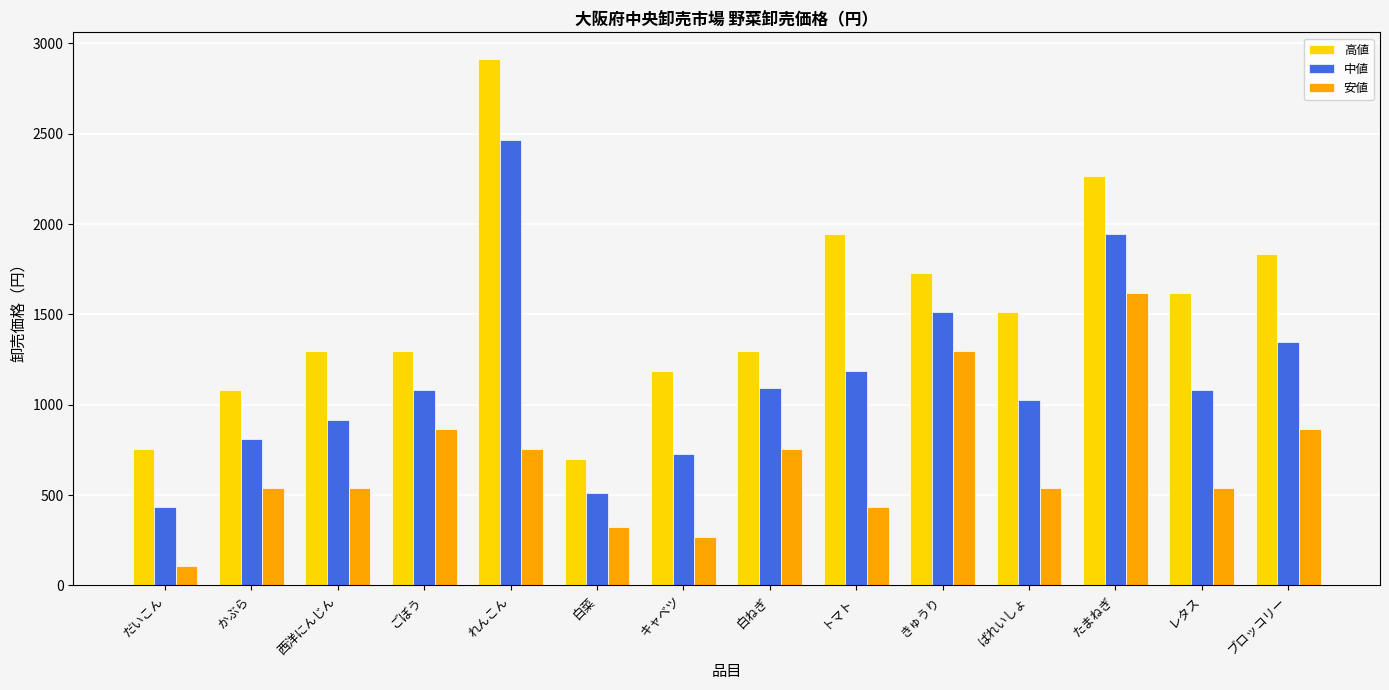

What is the difference between the second highest and minimum values in the 高値 series?

1566